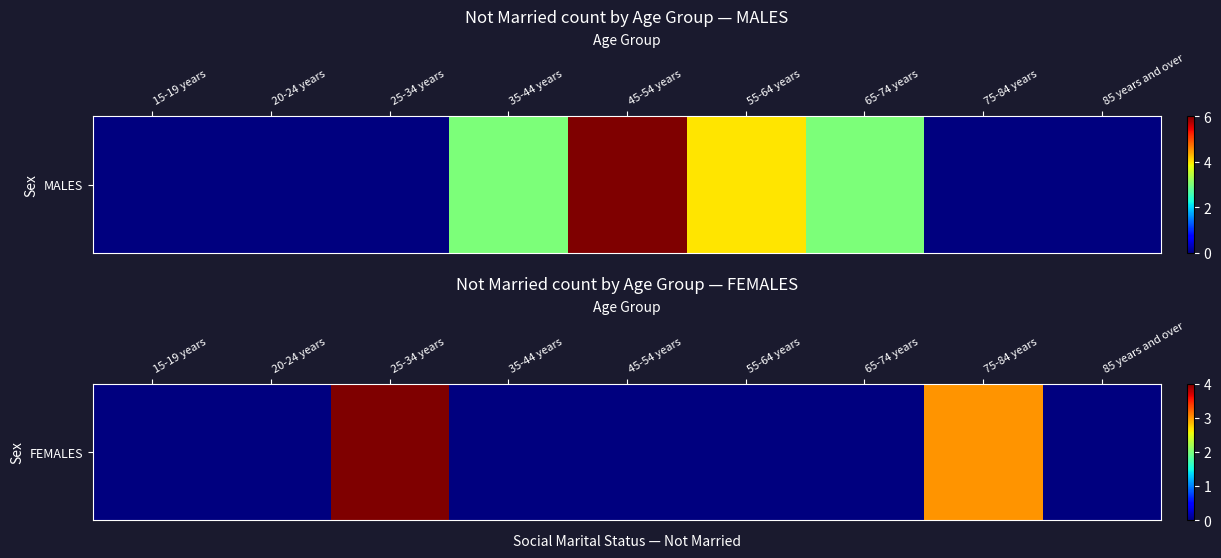

At which label is the value closest to 2?

75-84 years